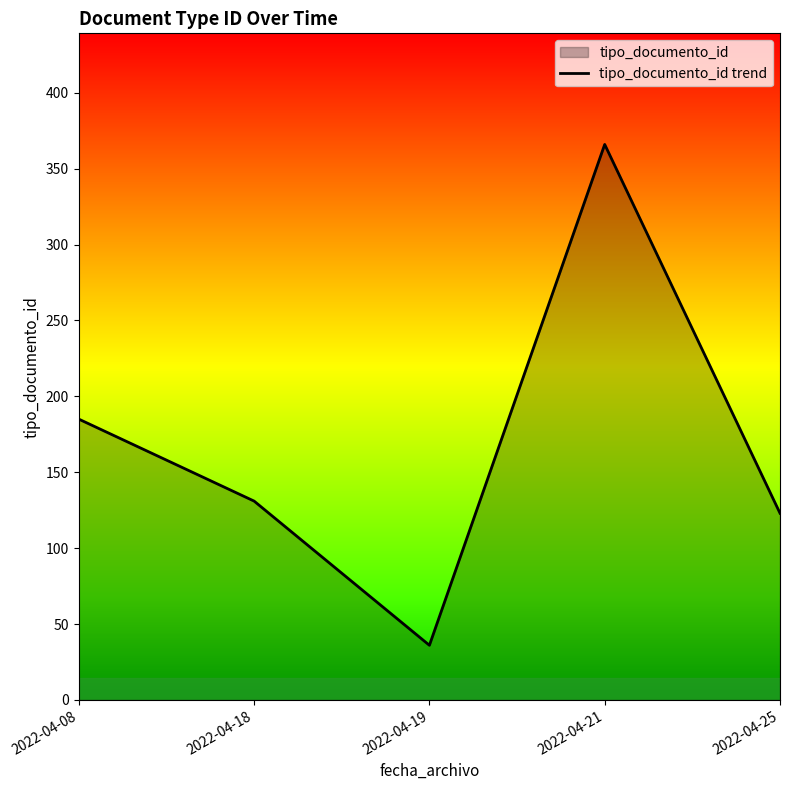

Between 2022-04-19 and 2022-04-25, which is larger?

2022-04-25